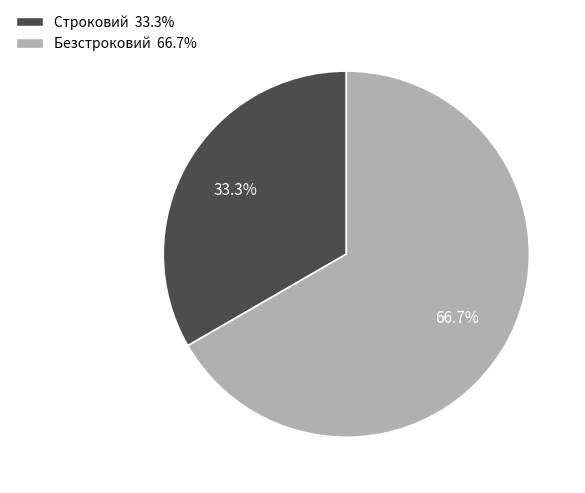

The Строковий slice represents 21% of the pie. True or false?

False